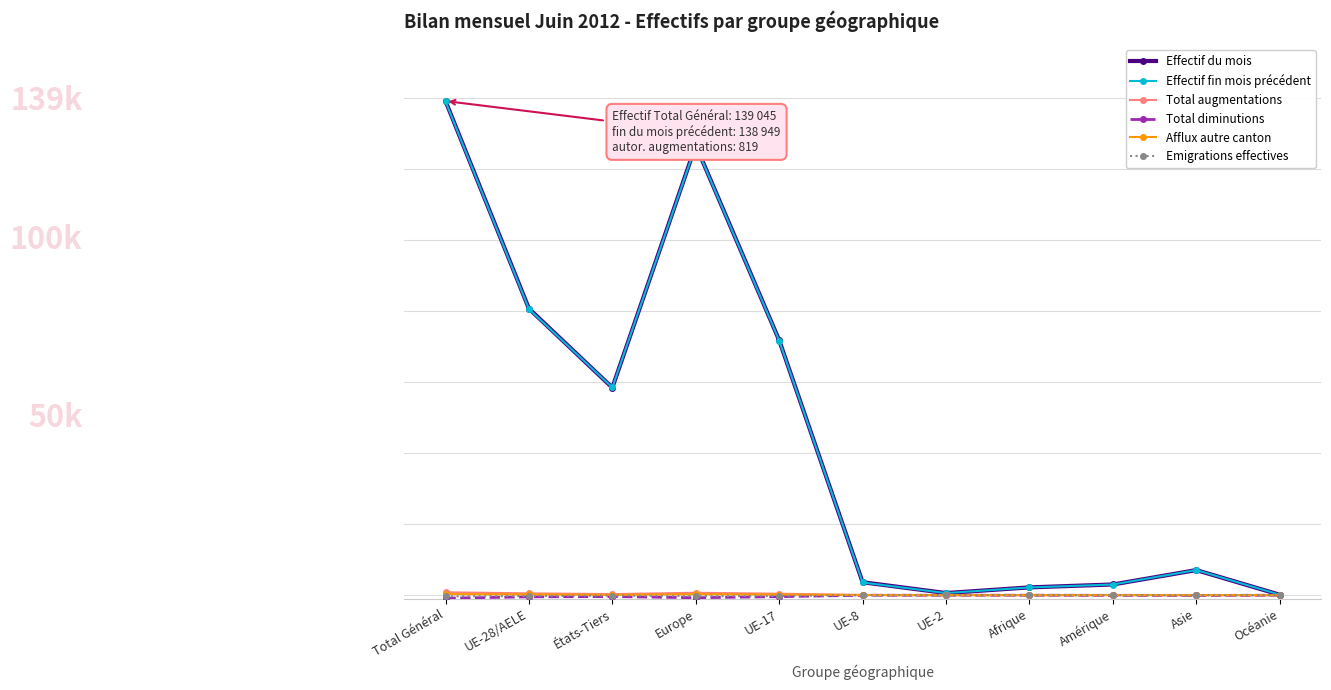

Read the Effectif fin mois précédent value at UE-28/AELE, to the nearest 50.

80500